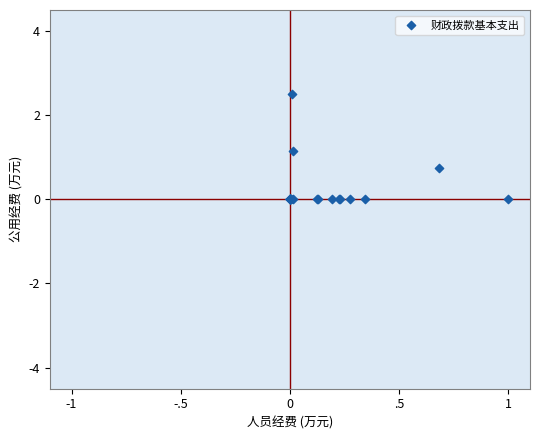

What Y value in the scatter plot is closest to 1?

1.2